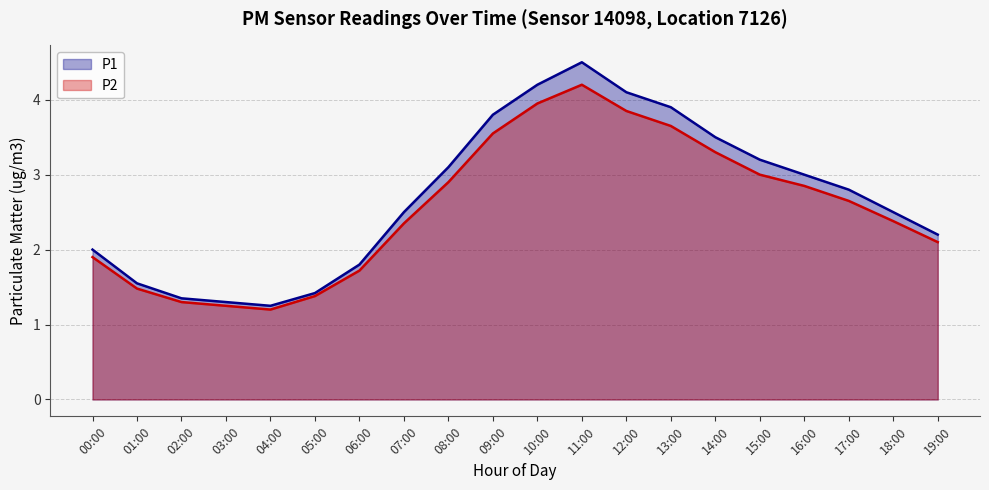

What is the maximum value shown in the chart?

4.5